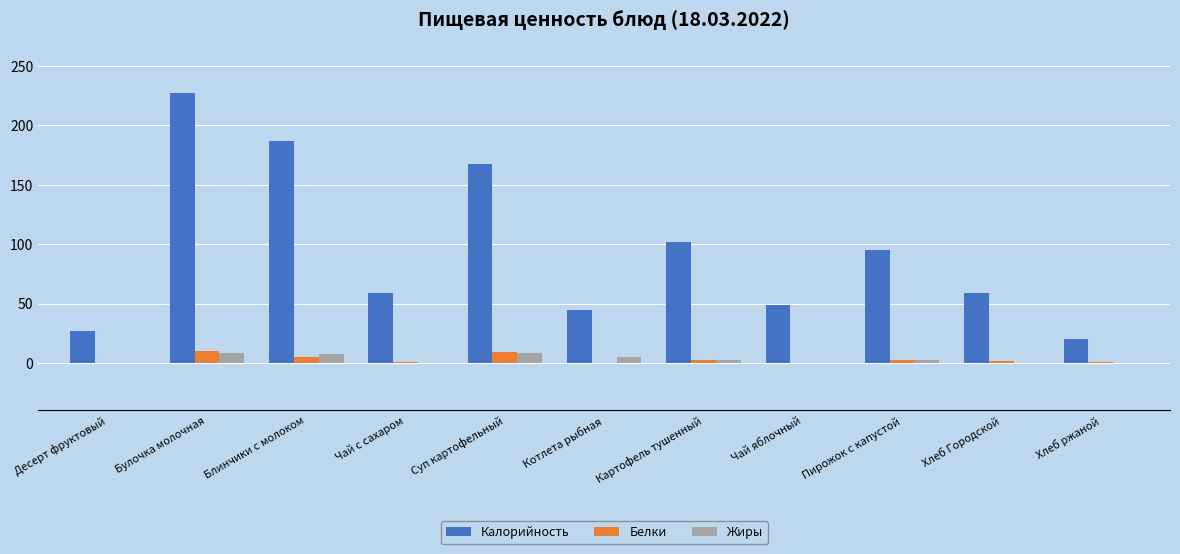

What is the sum of all Белки values?

32.3